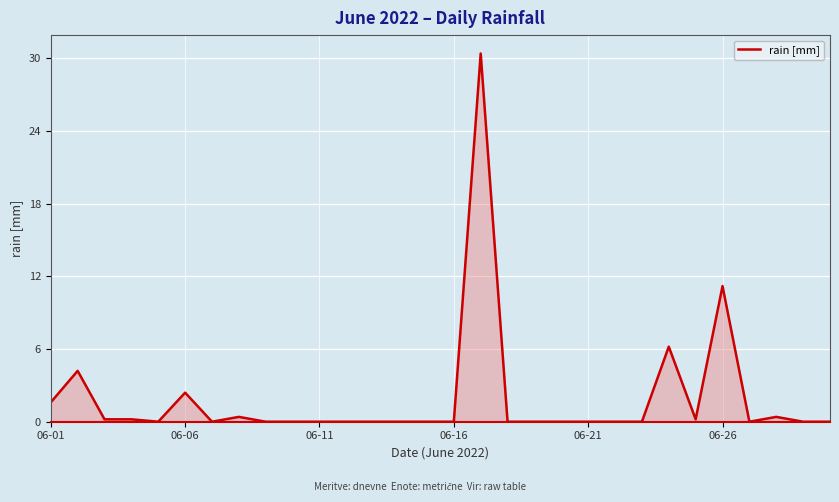

What is the difference between the second highest and minimum values?

11.2